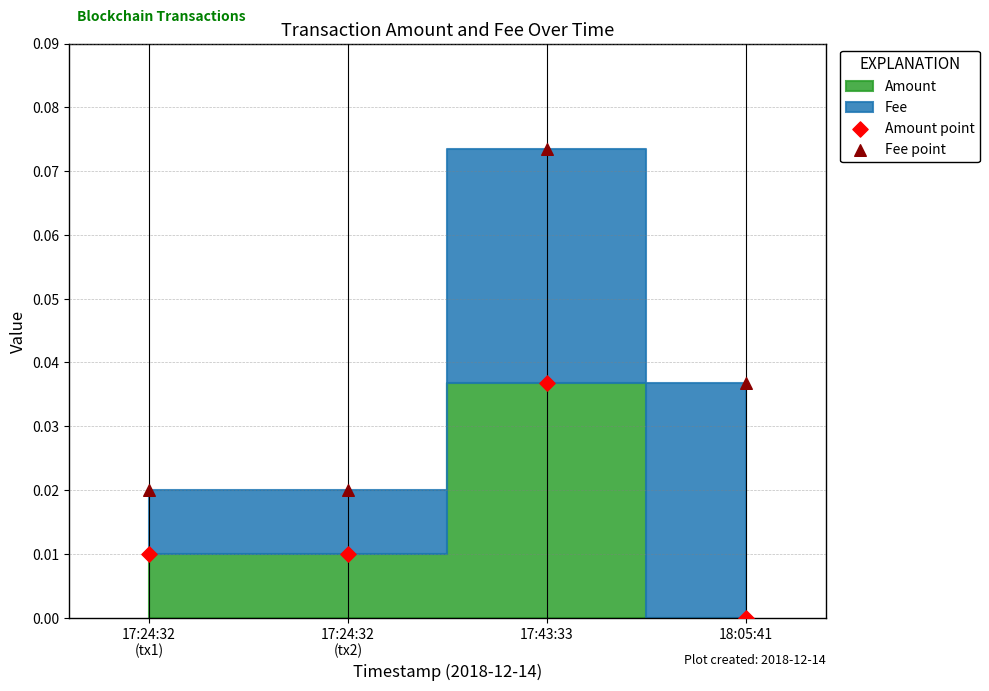

Which series contains the highest Y value?

Fee point